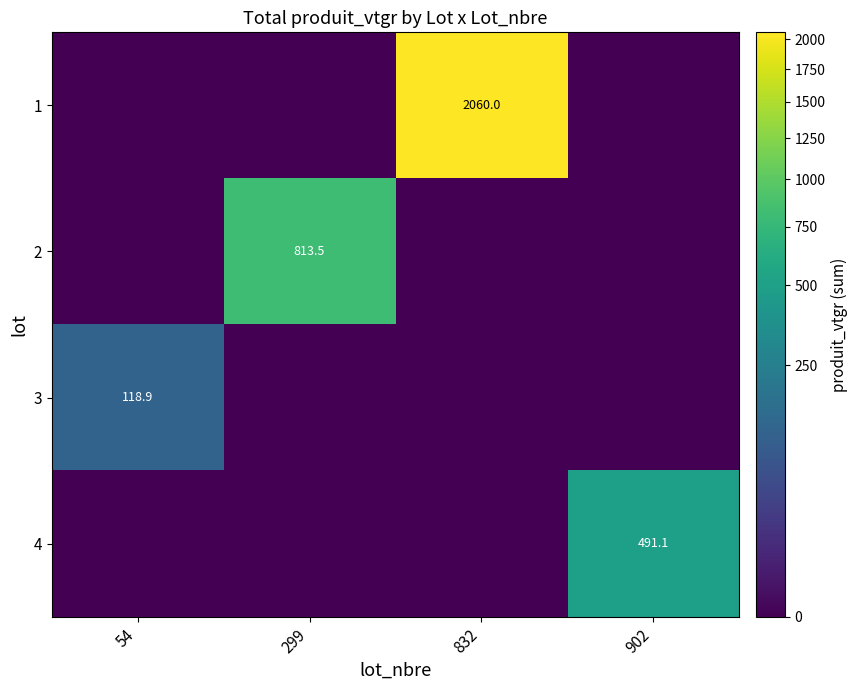

True or false: 2 has a value of 366.5 at 299.

False